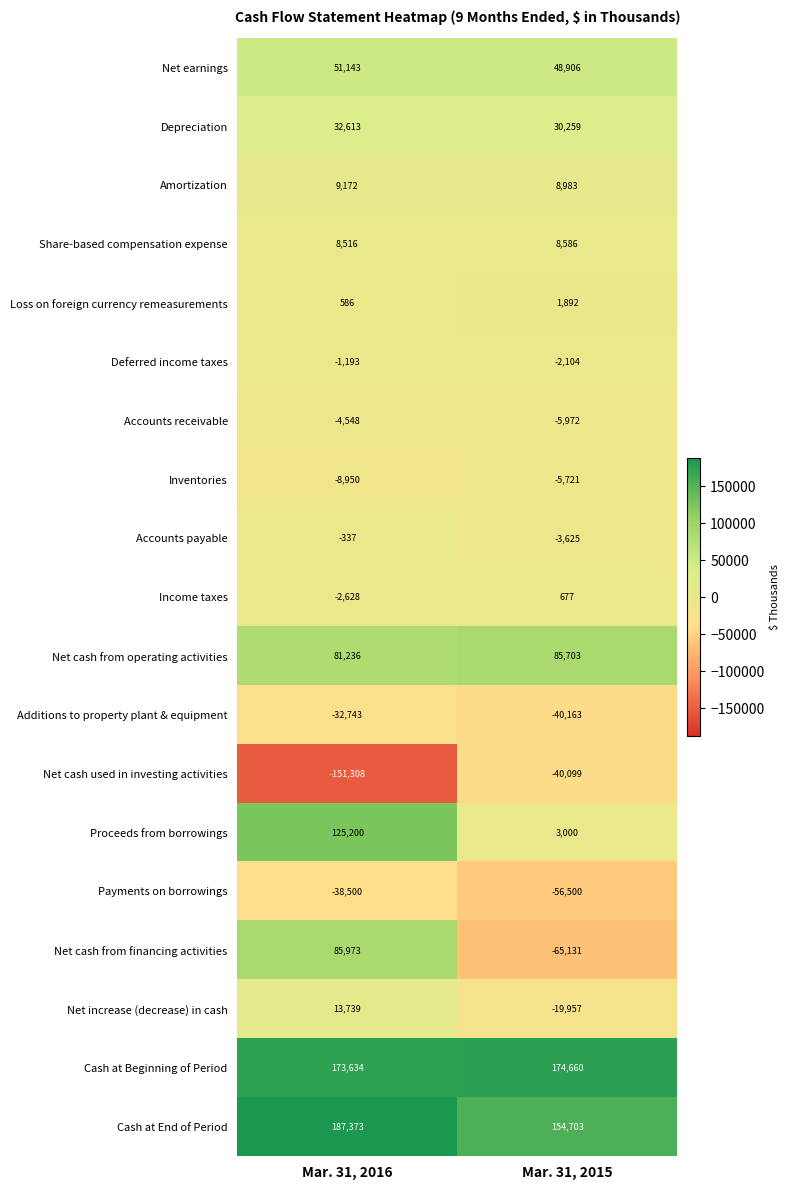

What is the minimum value shown in the chart?

-151308